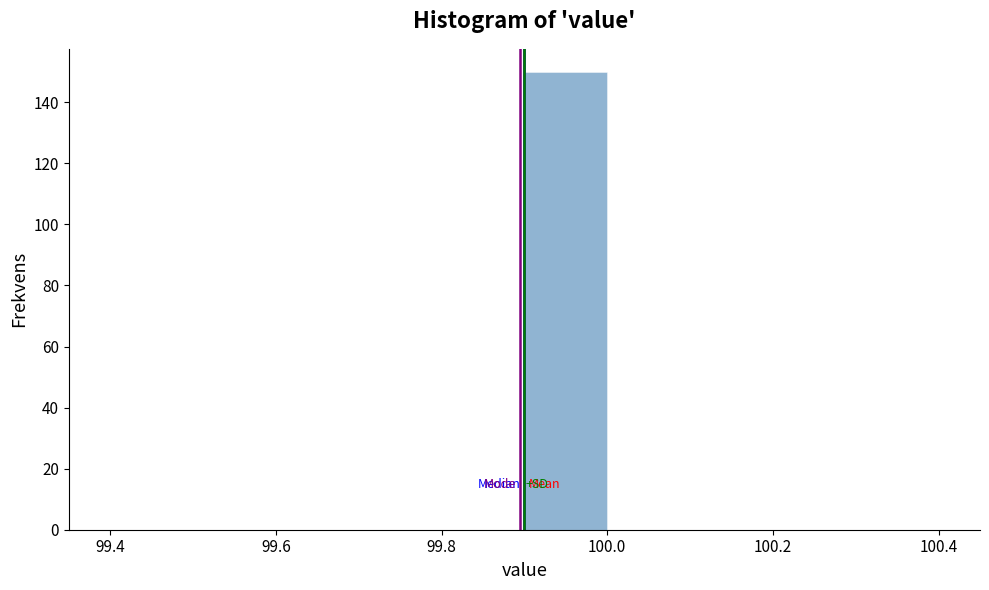

Reading left to right, list every bar in this chart as the range it spans on the x-axis followed by its height. The values are not printed on the chart, so give them approximately, as read against the axis.

99.4 to 99.5: 0
99.5 to 99.6: 0
99.6 to 99.7: 0
99.7 to 99.8: 0
99.8 to 99.9: 0
99.9 to 100.0: 150
100.0 to 100.1: 0
100.1 to 100.2: 0
100.2 to 100.3: 0
100.3 to 100.4: 0